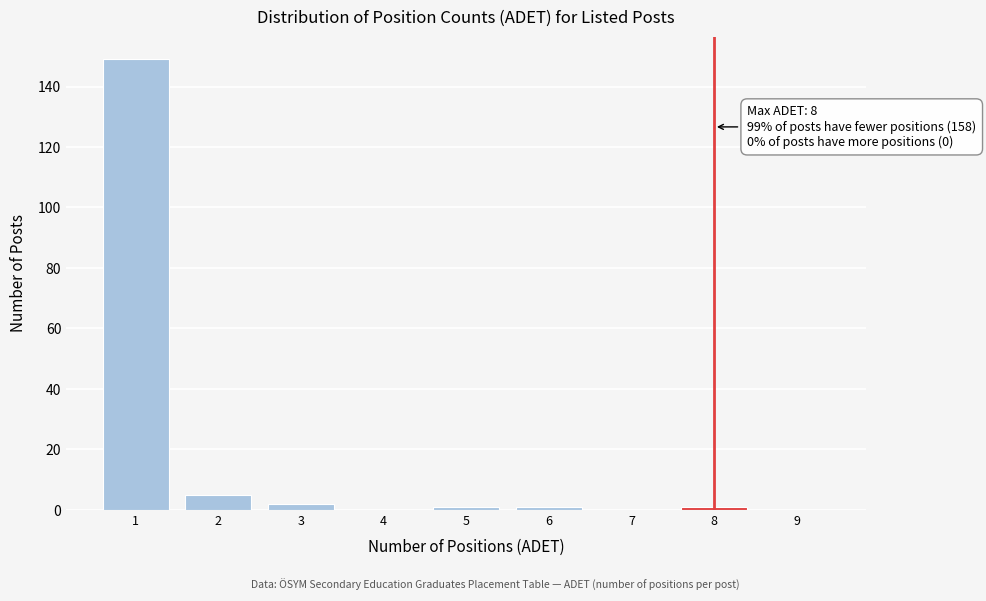

Over which range of the x-axis is the bar tallest?

0.5 to 1.5